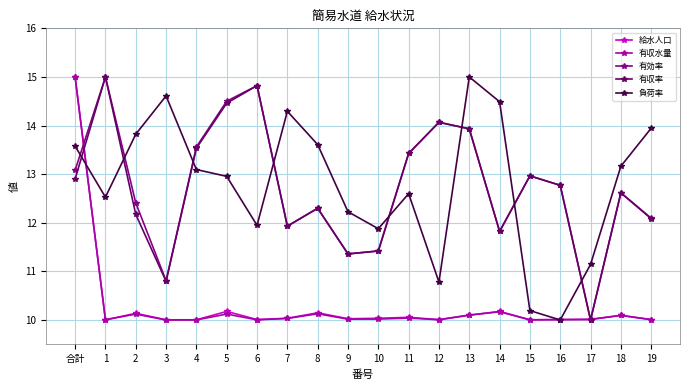

True or false: 負荷率 has a value of 5.6 at 4.

False